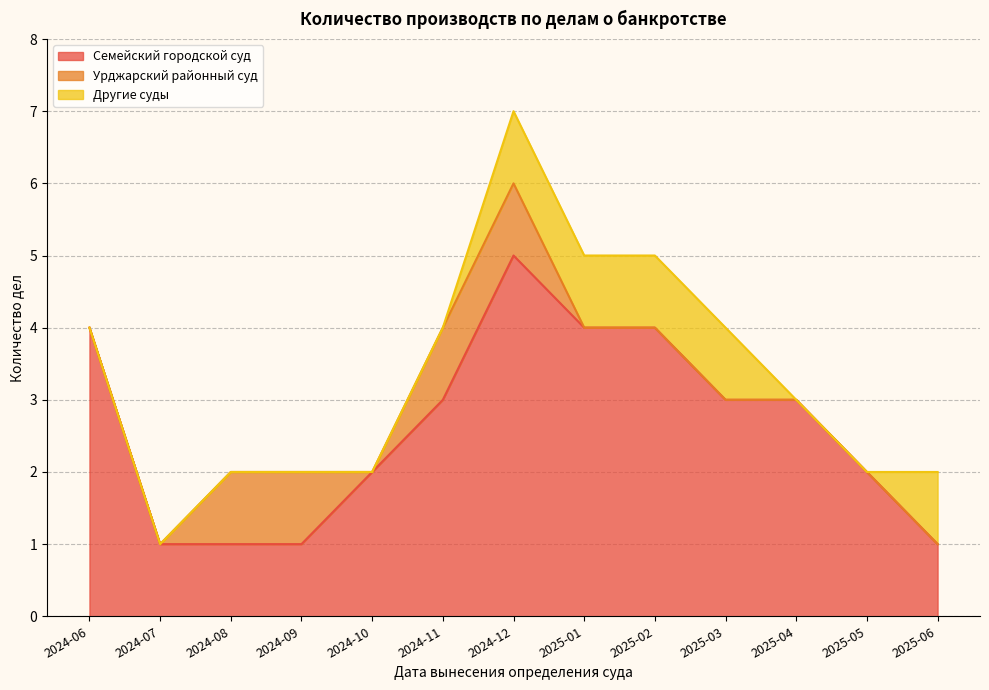

Where is Семейский городской суд nearest to the value 3?

2024-11